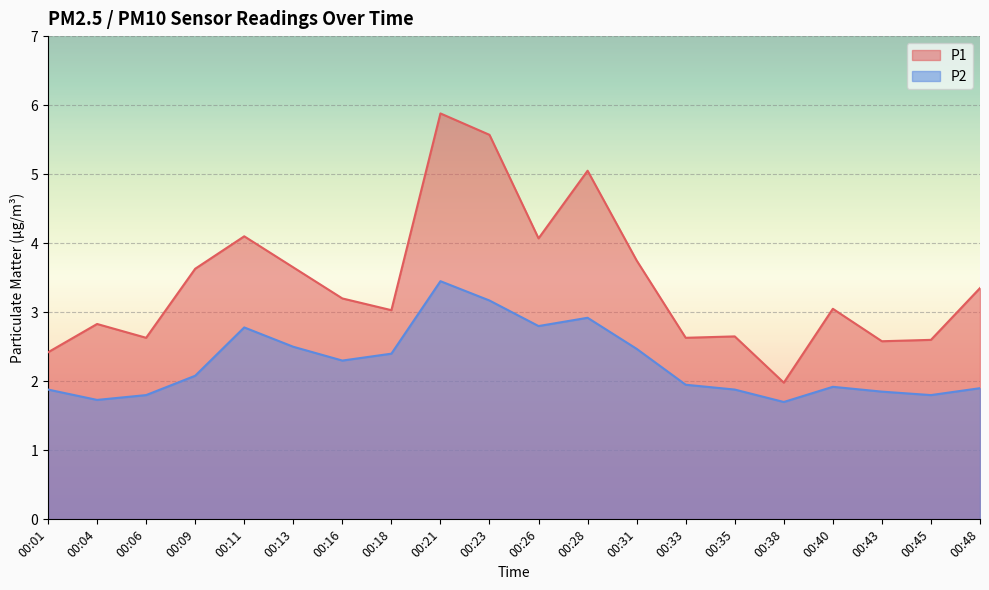

How many values in the P1 series exceed 3?

12